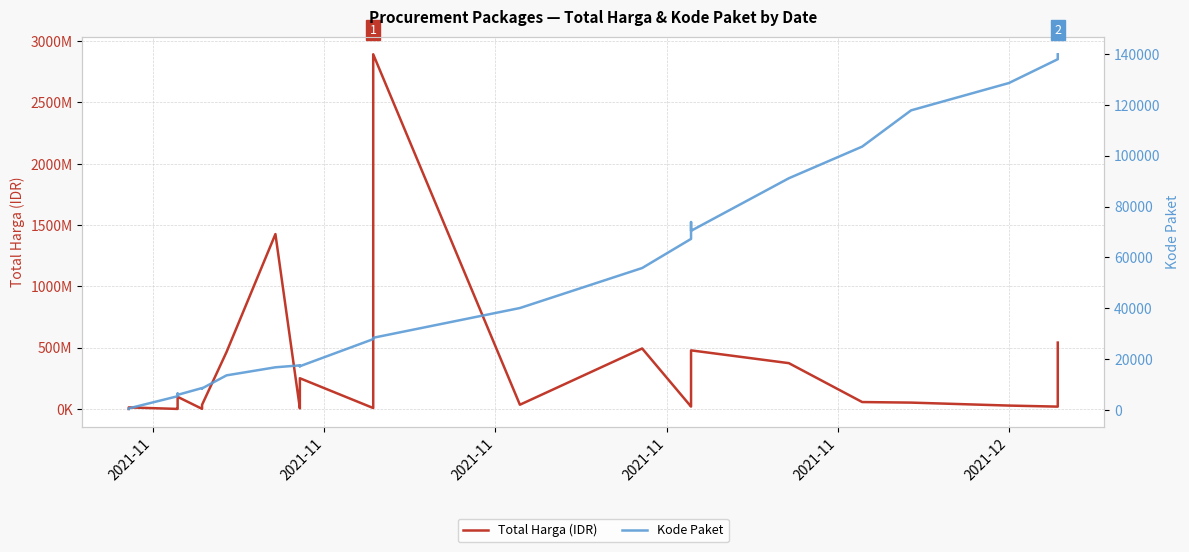

At how many categories does at least one series exceed 171906916?

8